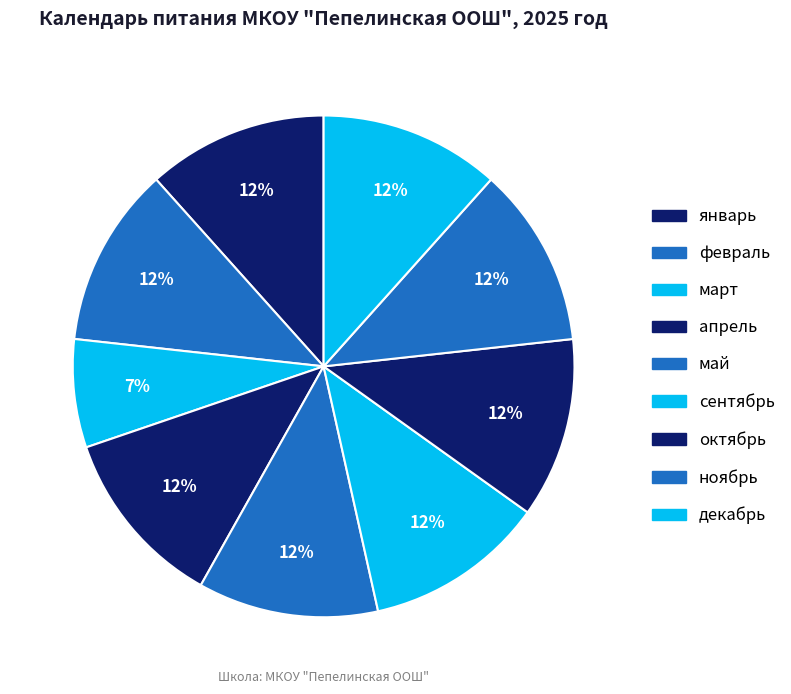

True or false: февраль accounts for 22% of the total.

False